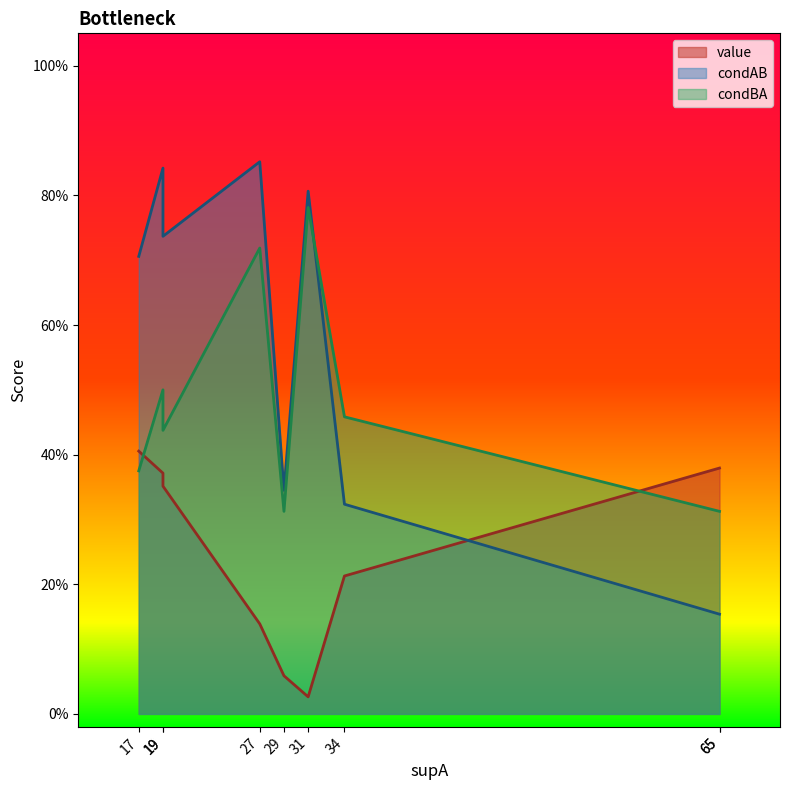

How many data points does each series have?

9